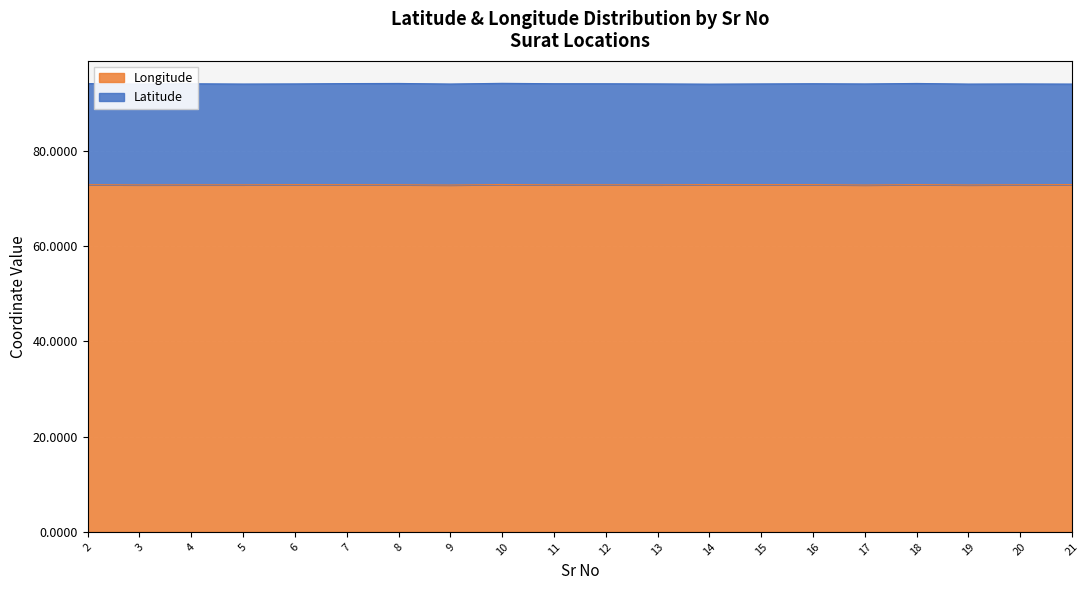

How many points are higher than both their immediate neighbors (excluding endpoints)?

6